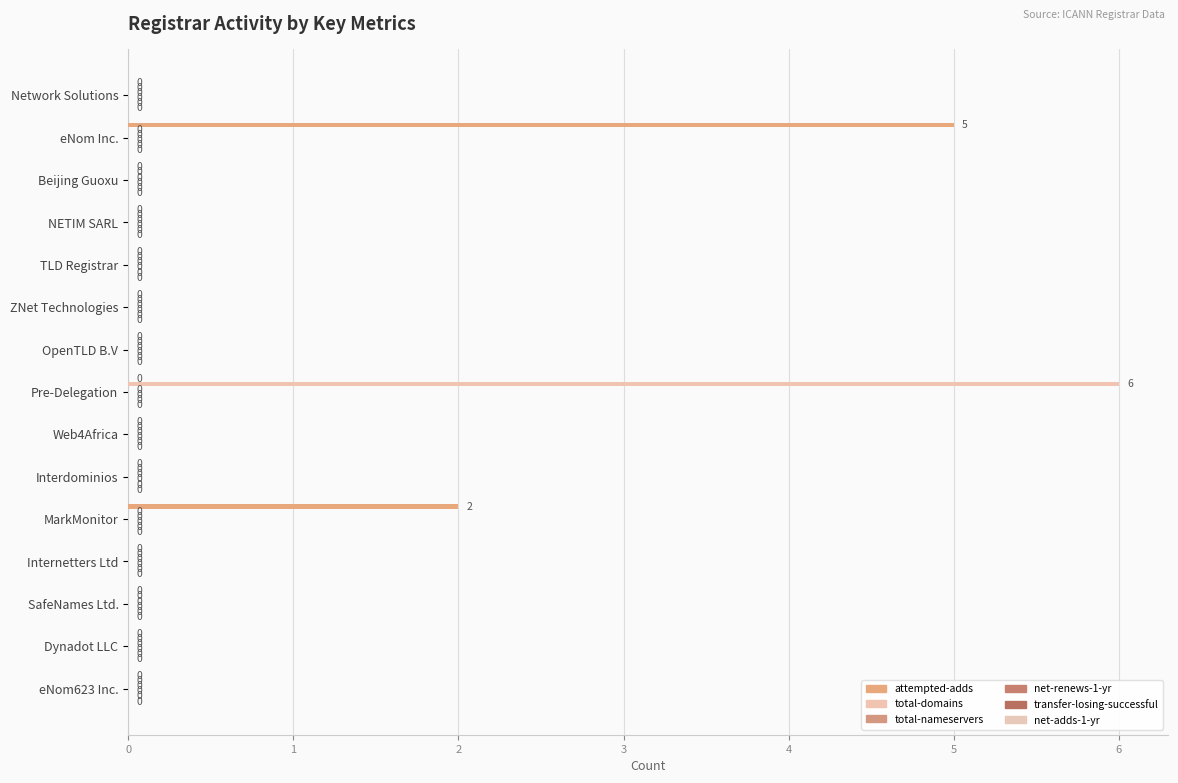

How many values in the total-domains series exceed 0?

1